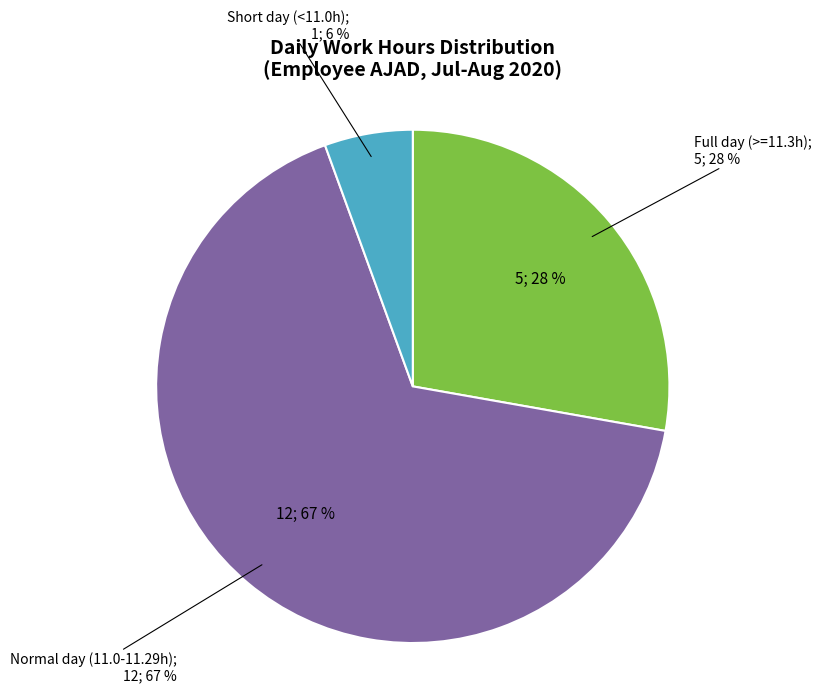

Does any single category account for the majority?

No